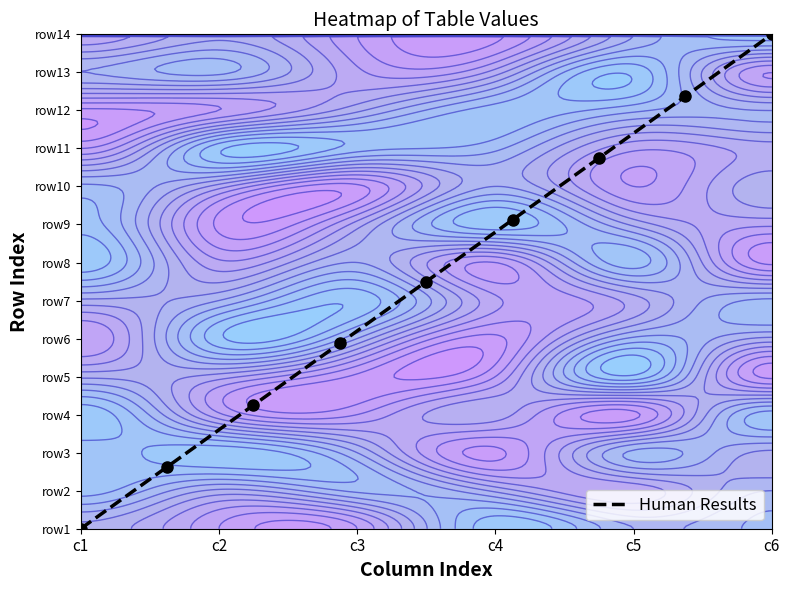

True or false: the data shows 0.8 at c2.

False